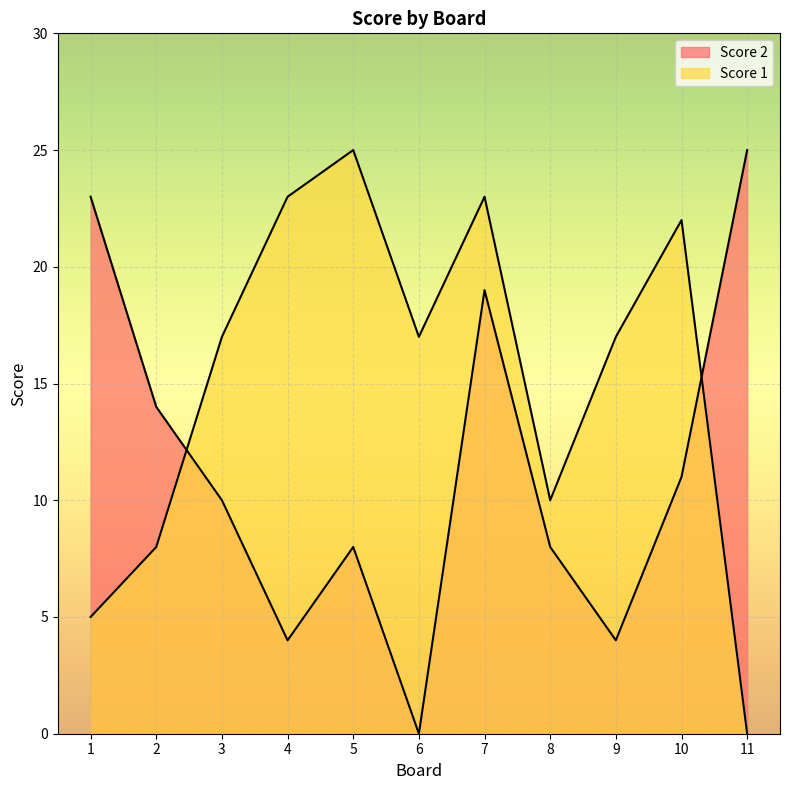

At which category does Score 2 reach its first local peak?

5